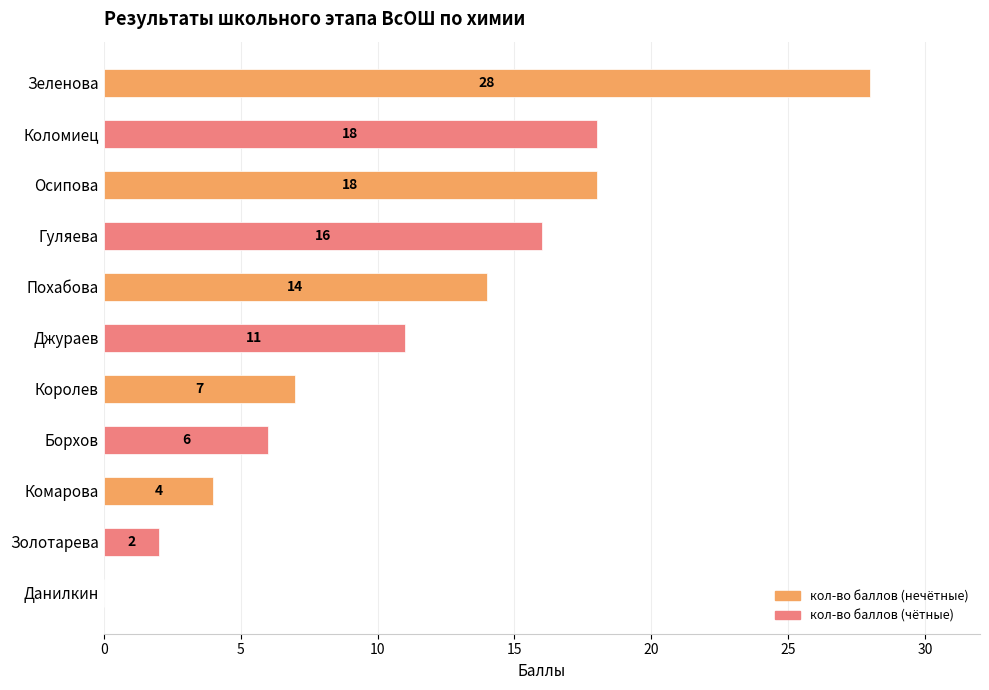

Which label corresponds to the largest value in the chart?

Зеленова